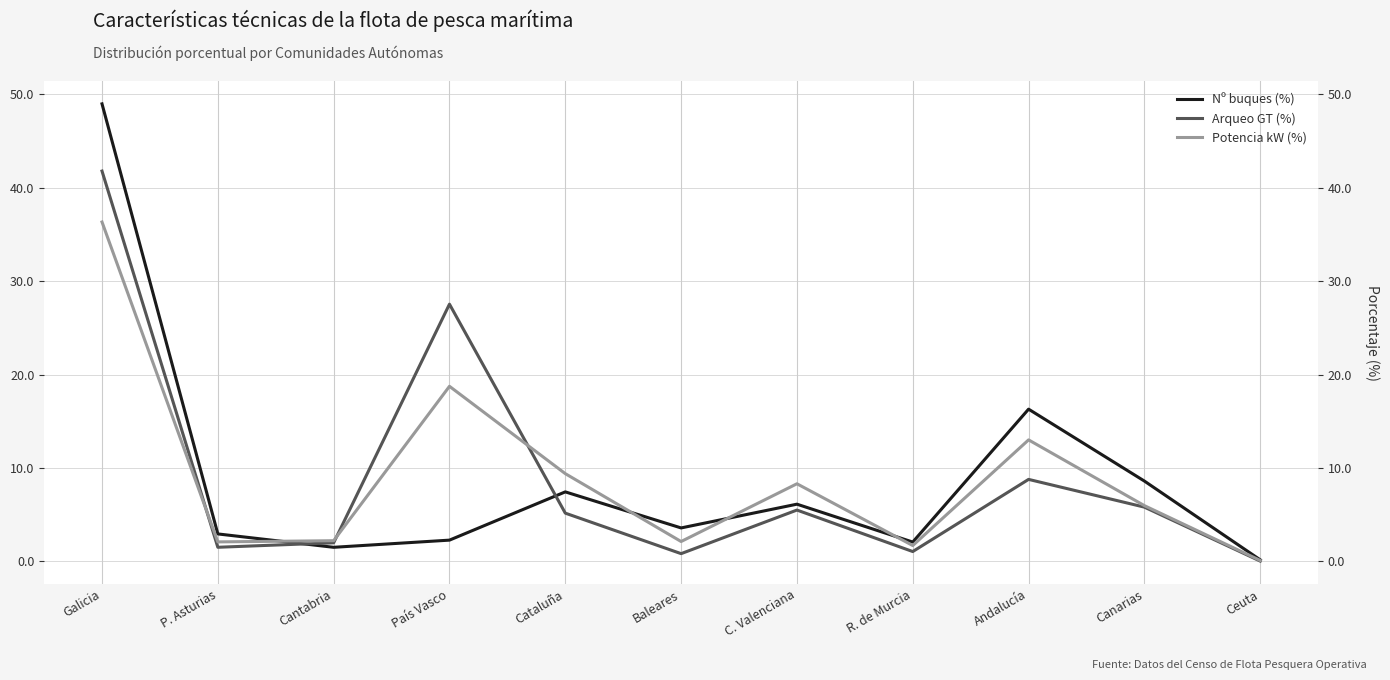

The value of Nº buques (%) at Ceuta is 0.2. True or false?

False